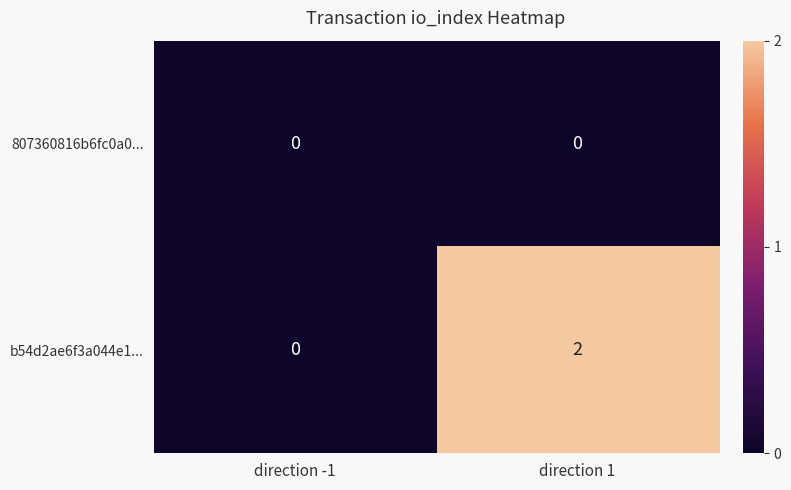

What is the maximum value shown in the chart?

2